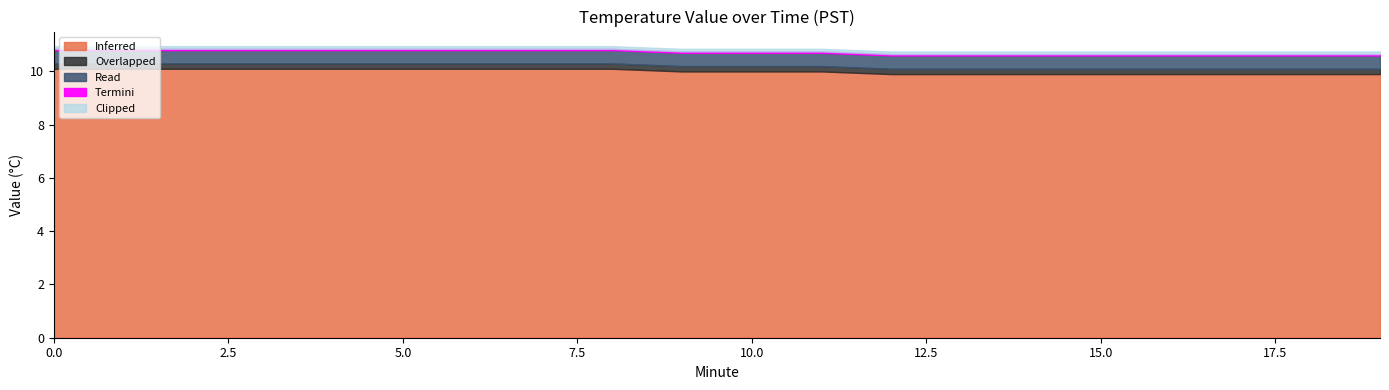

What is the value of the Inferred point at the 7th from the left?

10.1